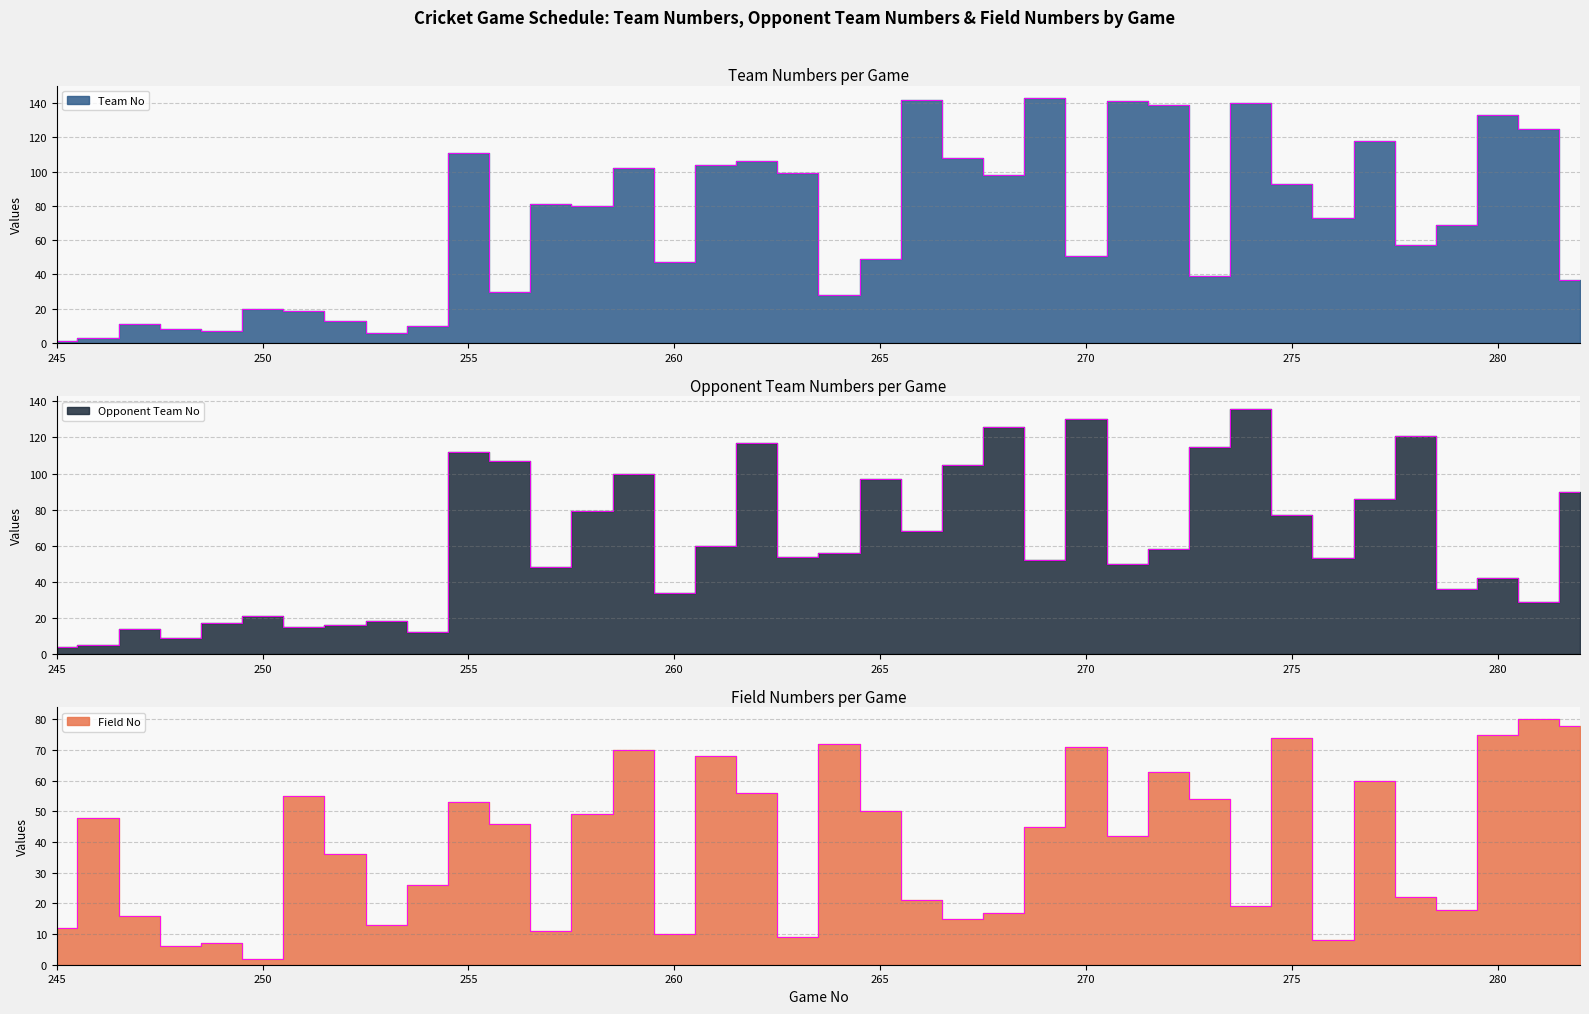

Rank the series by their average value, from lowest to highest.

Field No, Opponent Team No, Team No